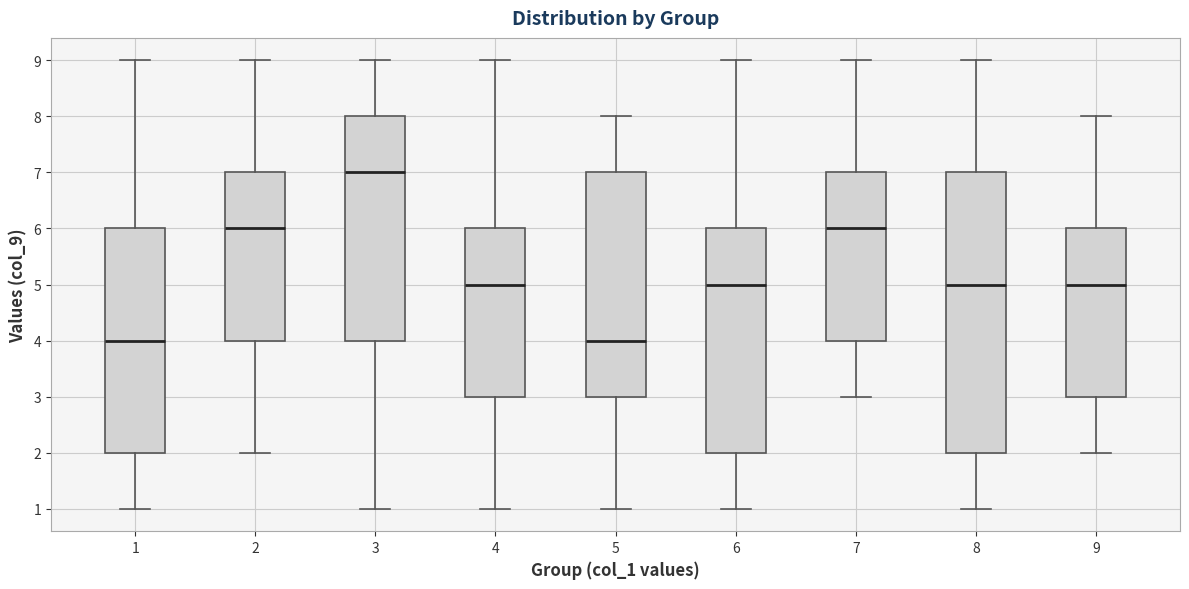

Which box's median line is the highest?

3